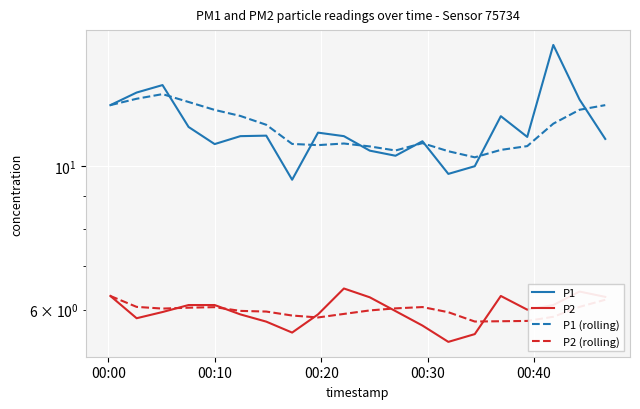

What is the difference between the maximum and minimum values in the P2 series?

1.1